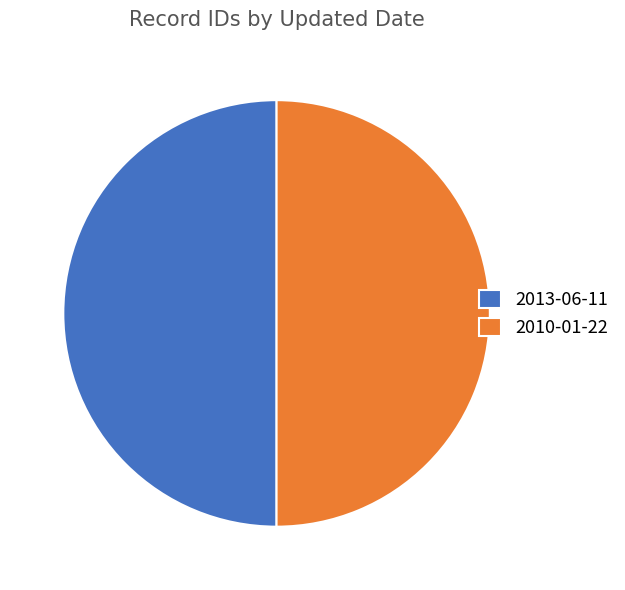

Combined, do 2010-01-22 and 2013-06-11 account for over 50%?

Yes